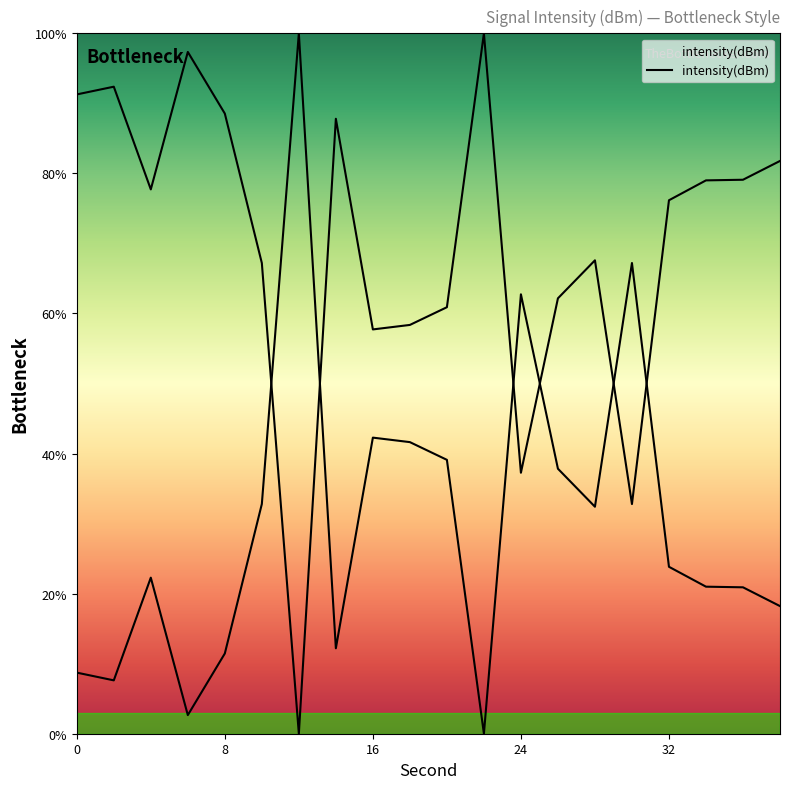

What is the difference between the maximum and minimum values?

100.0